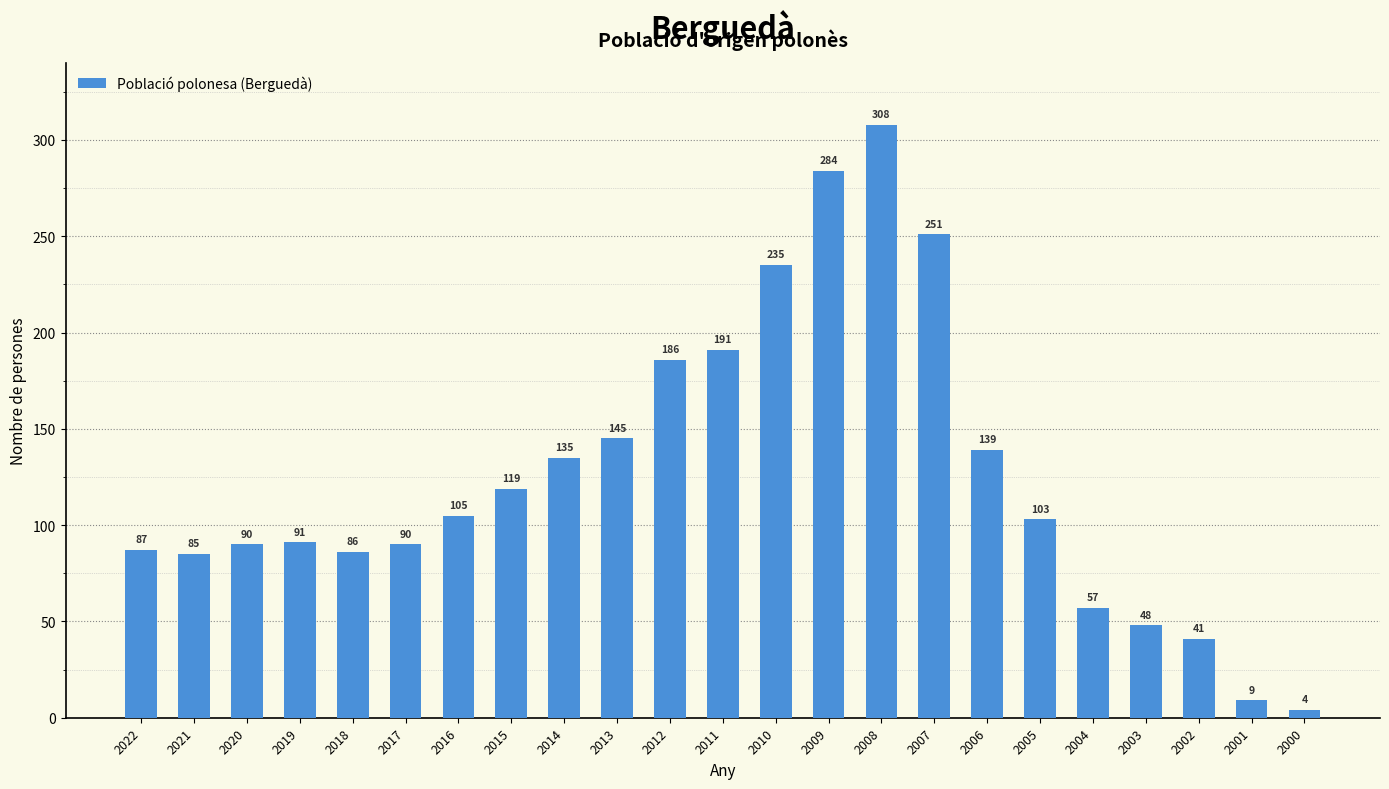

Does the chart contain stacked bars?

No